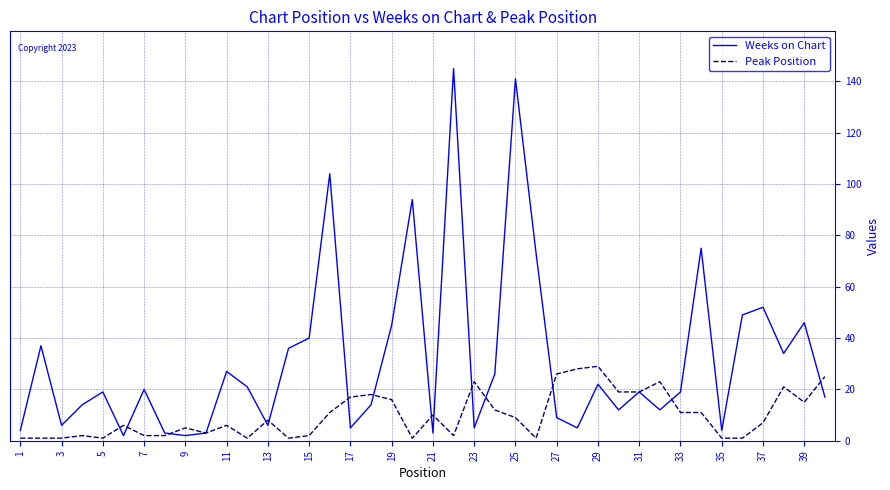

How many distinct data groups are displayed?

2